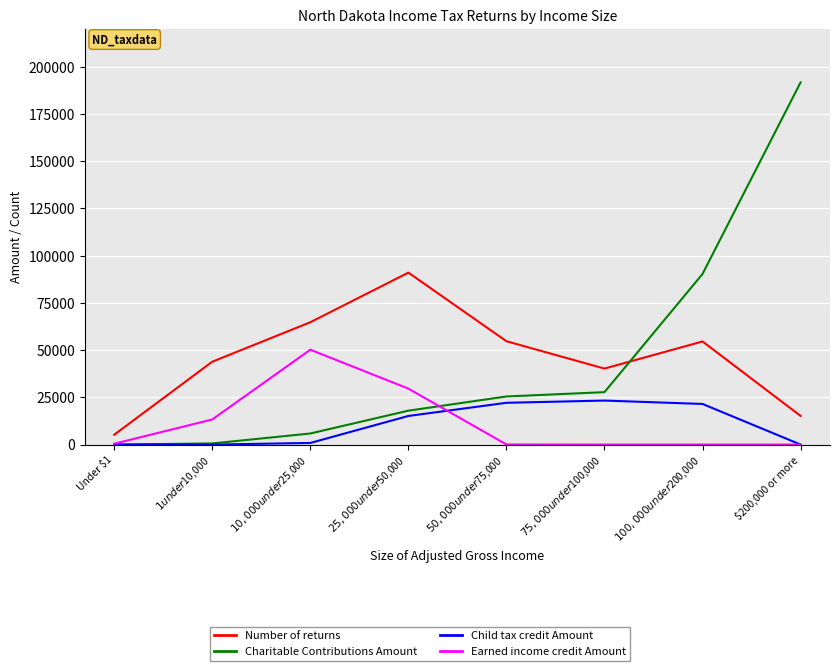

What is the spread (max minus min) of values at $50,000 under $75,000?

54646